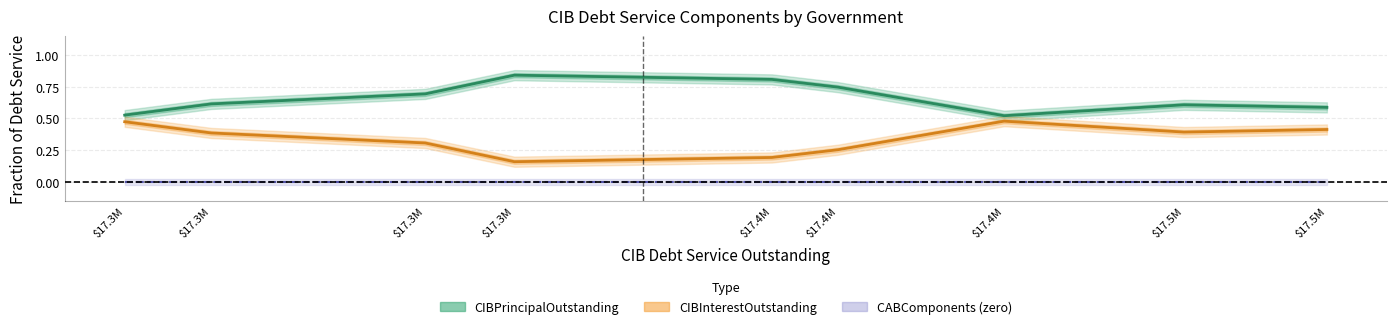

Reading left to right, list all the values displayed in this chart.

CIBPrincipalOutstanding: 0.5	0.6	0.7	0.8	0.8	0.7	0.5	0.6	0.6
CIBInterestOutstanding: 0.5	0.4	0.3	0.2	0.2	0.3	0.5	0.4	0.4
CABInterestOutstanding: 0.0	0.0	0.0	0.0	0.0	0.0	0.0	0.0	0.0